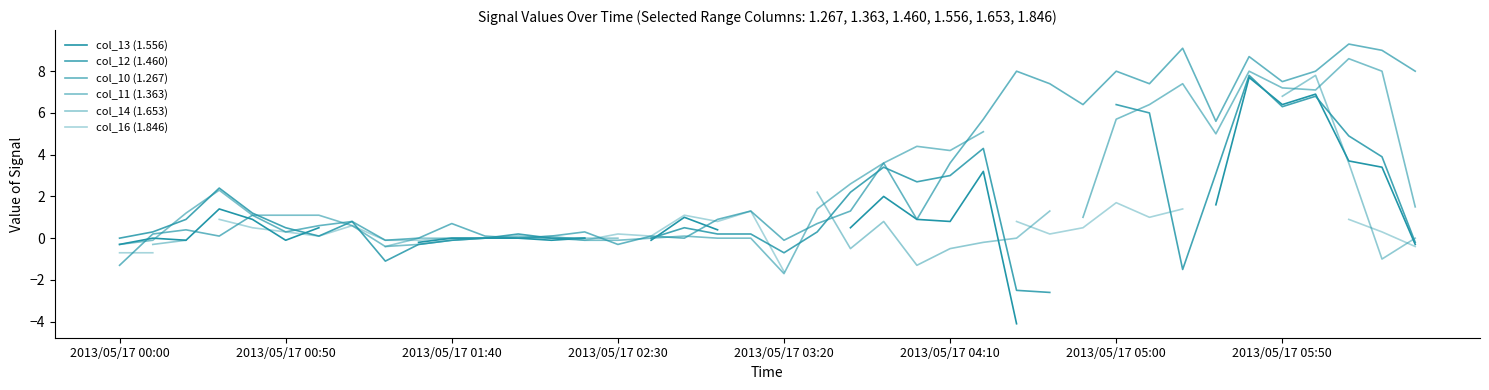

Which series changed the most between 2013/05/17 00:00 and 2013/05/17 02:30?

col_11 (1.363)